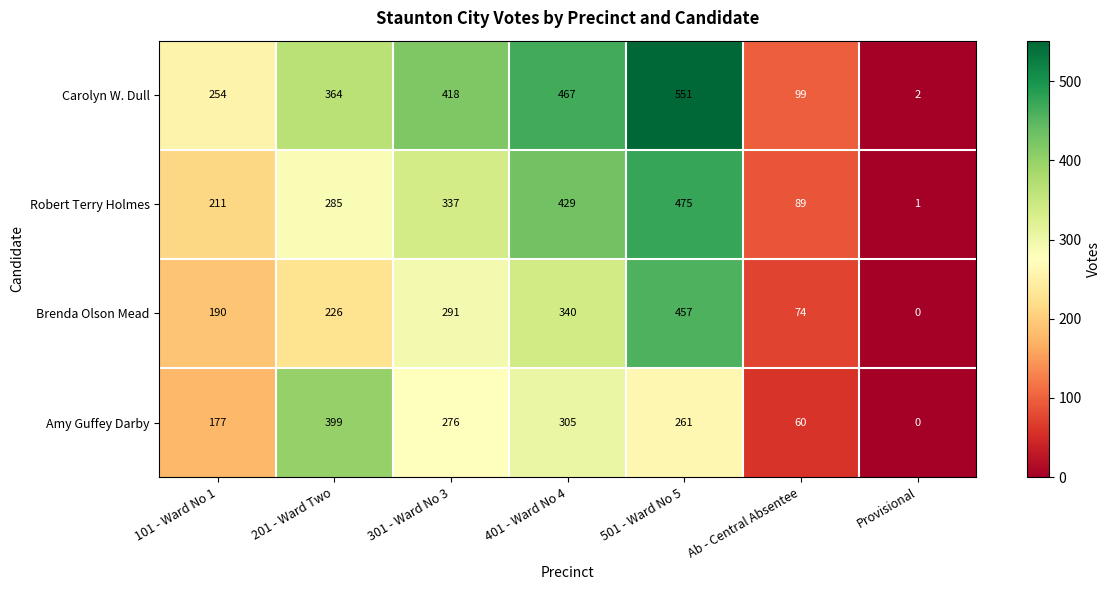

At which category does the chart reach its peak across all series?

501 - Ward No 5